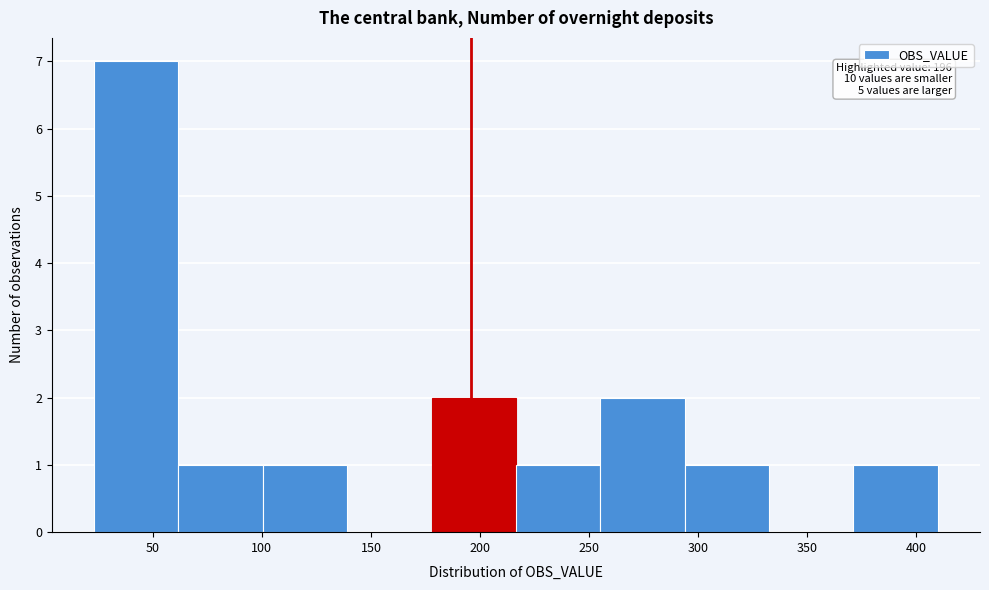

Which range on the x-axis has the tallest bar?

25 to 60